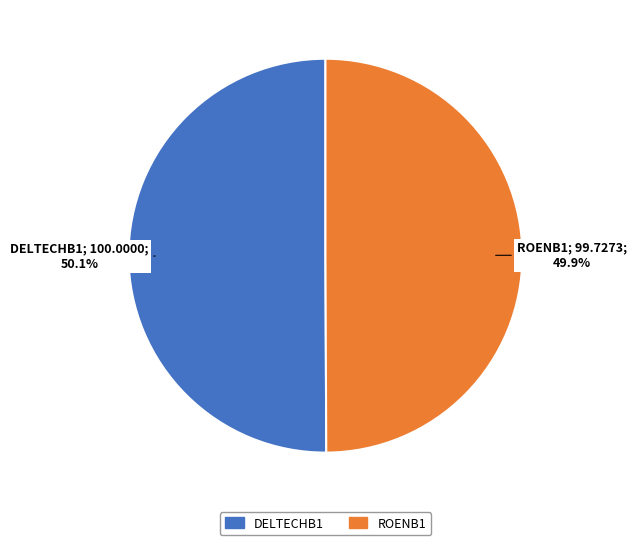

Count the number of slices in the pie.

2